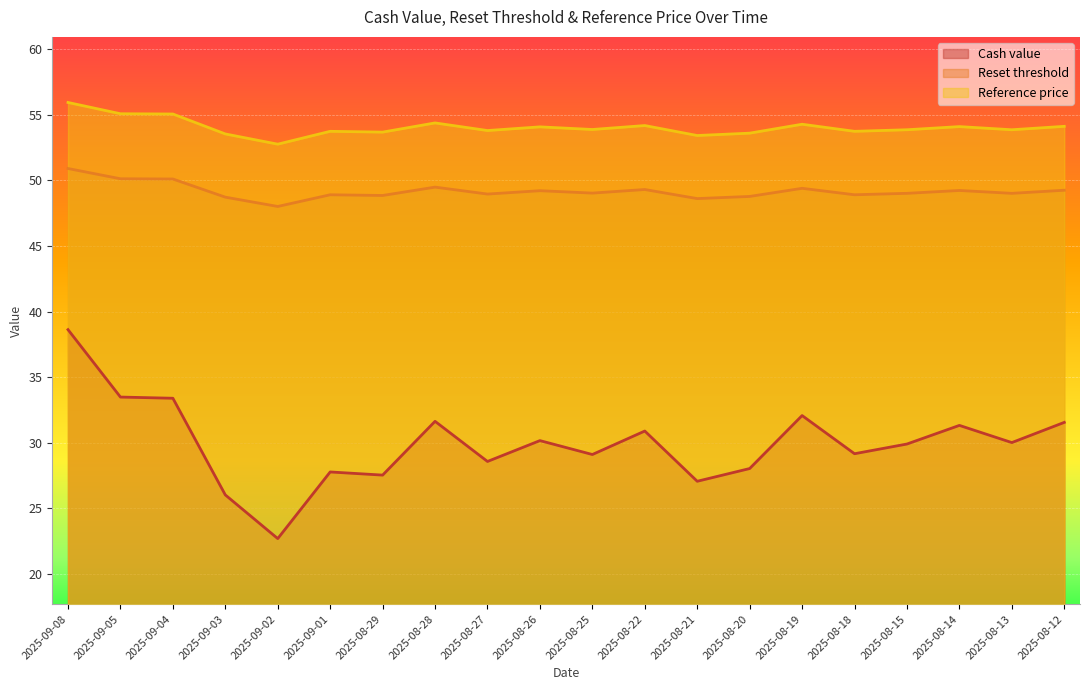

What is the spread (max minus min) of values at 2025-08-18?

24.6